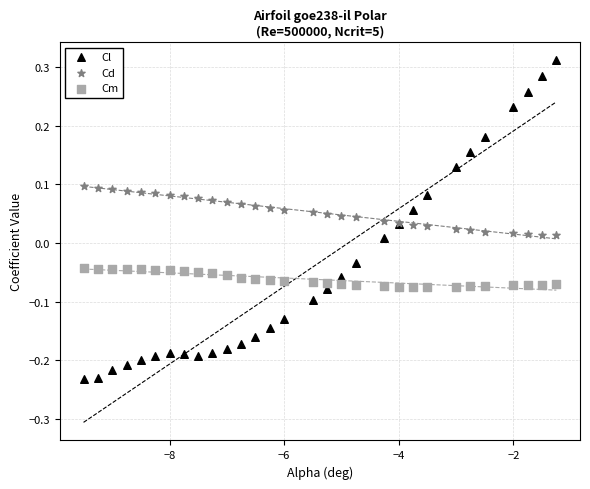

Which series contains the highest Y value?

Cl